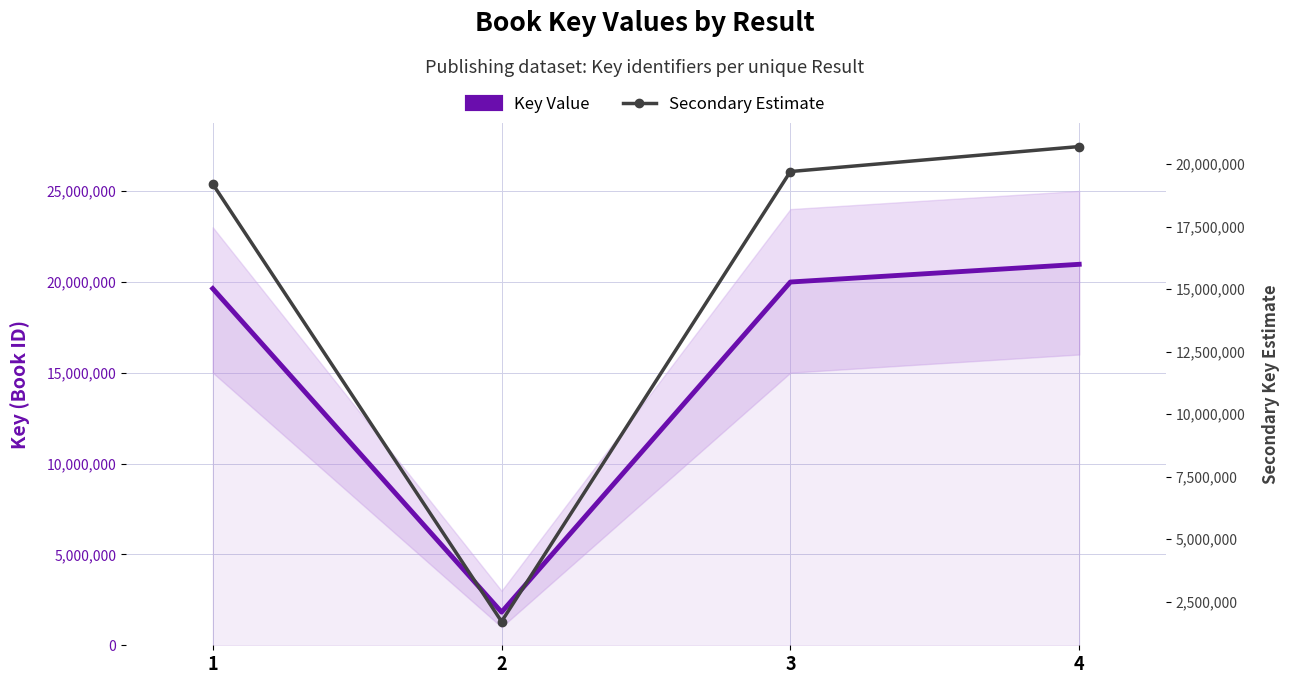

Read the Key Value value at 1.

19626324